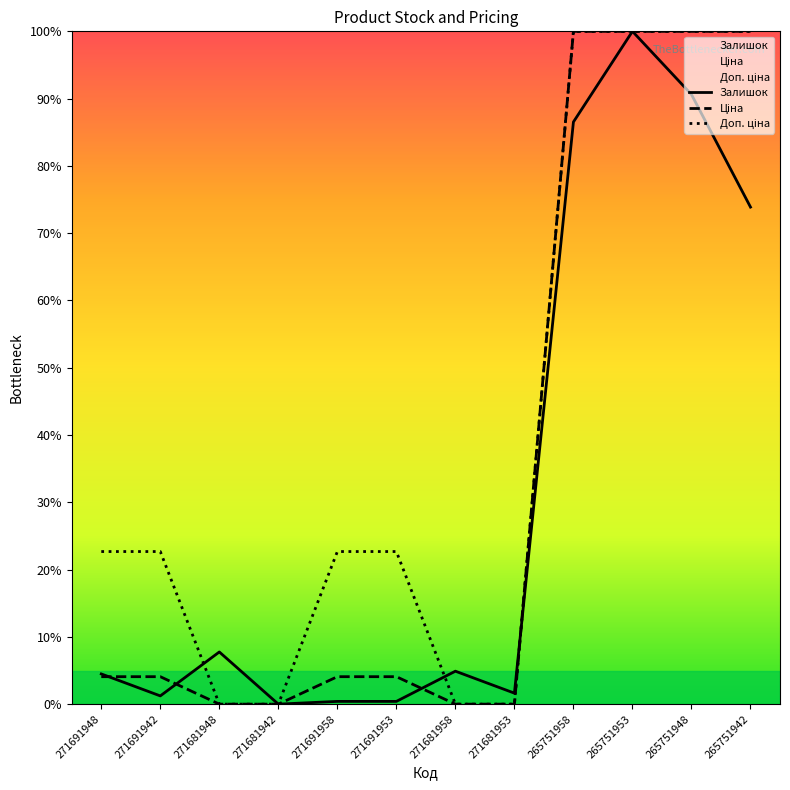

Between 271681948 and 265751958, which is larger?

265751958